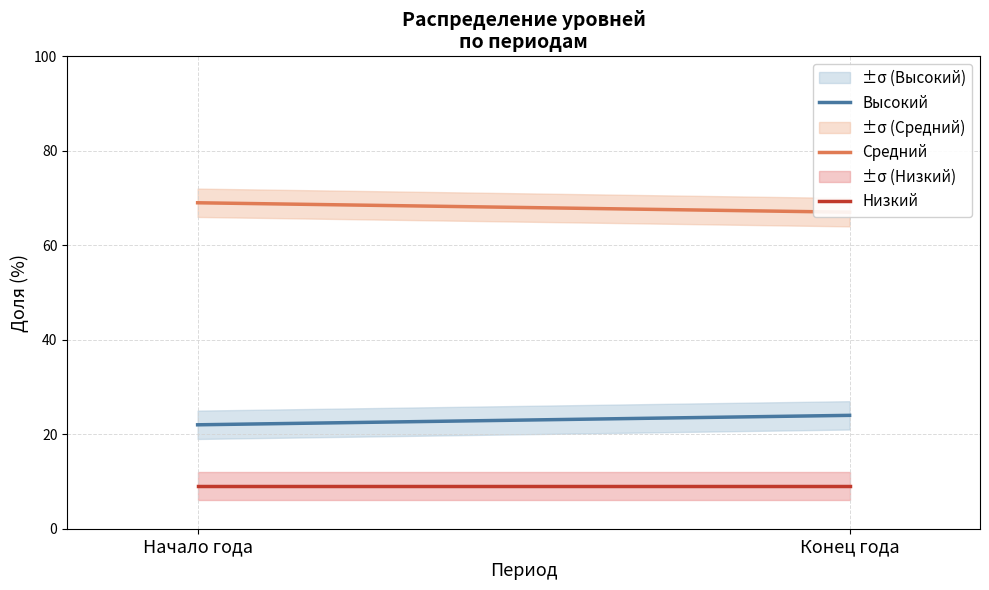

What is the difference between the maximum and minimum values in the Высокий series?

2